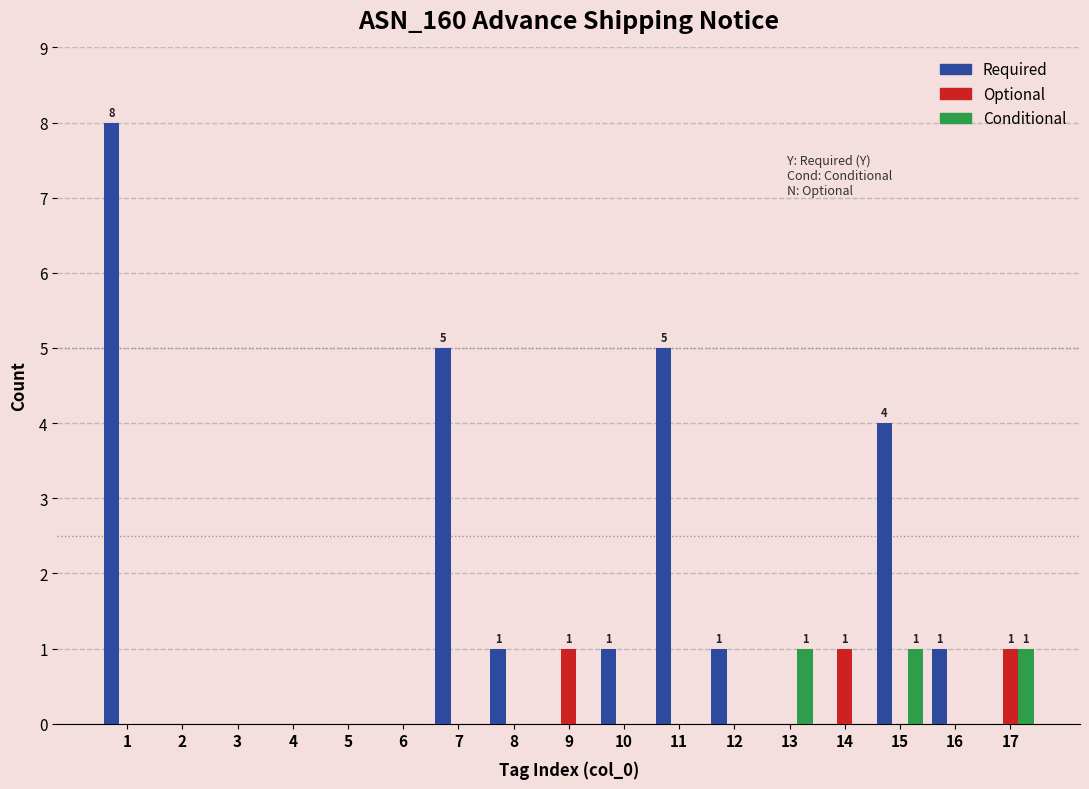

What is the greatest value displayed?

8